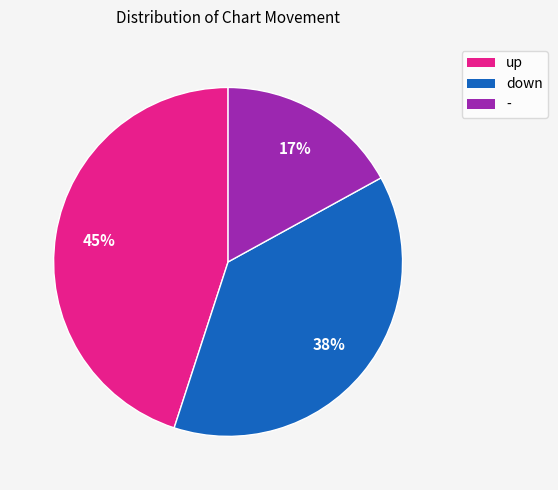

To the nearest percent, what portion does up represent?

45%